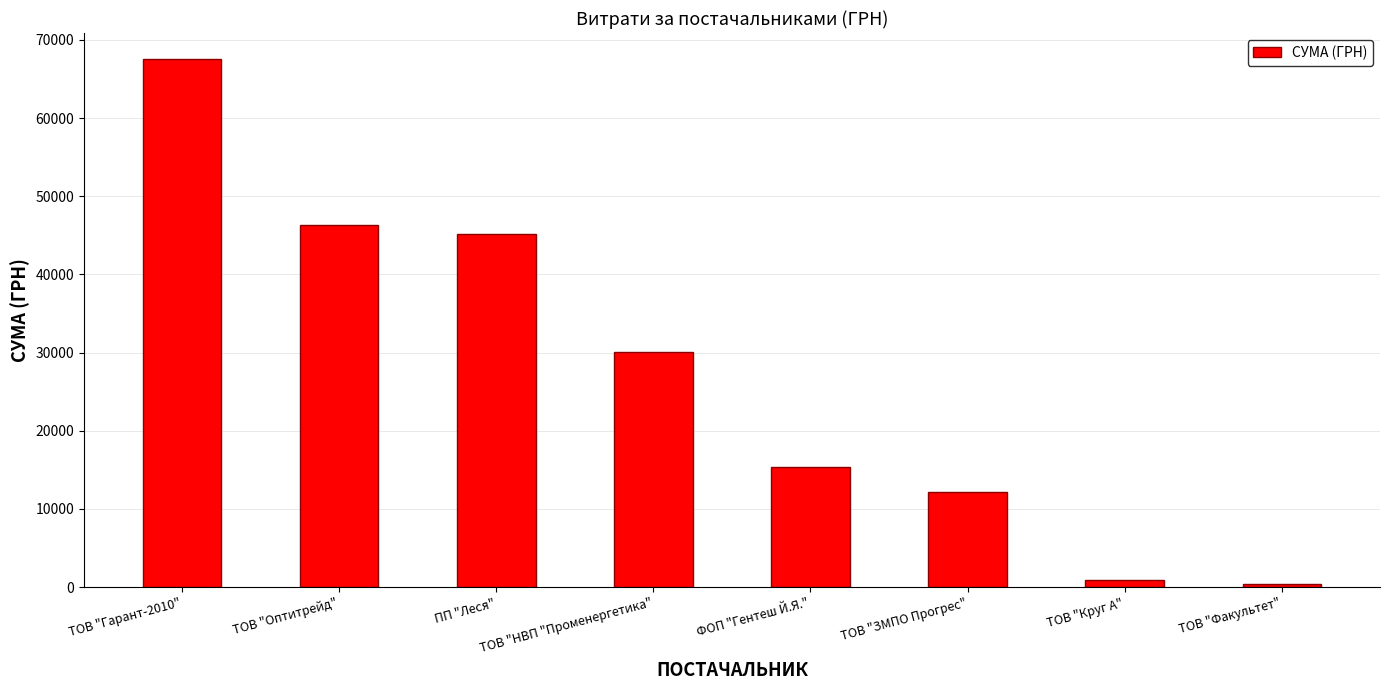

What is the maximum value shown in the chart?

67499.4